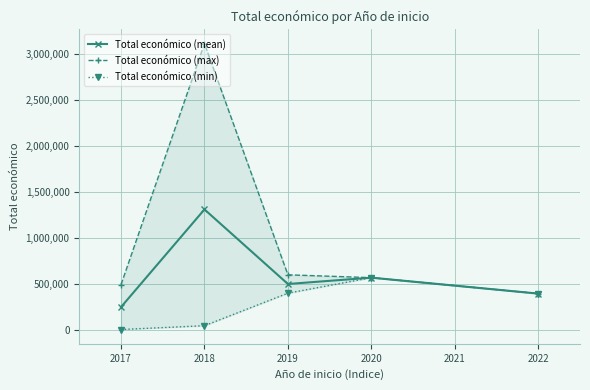

What is the minimum value for Total económico (mean)?

248741.0